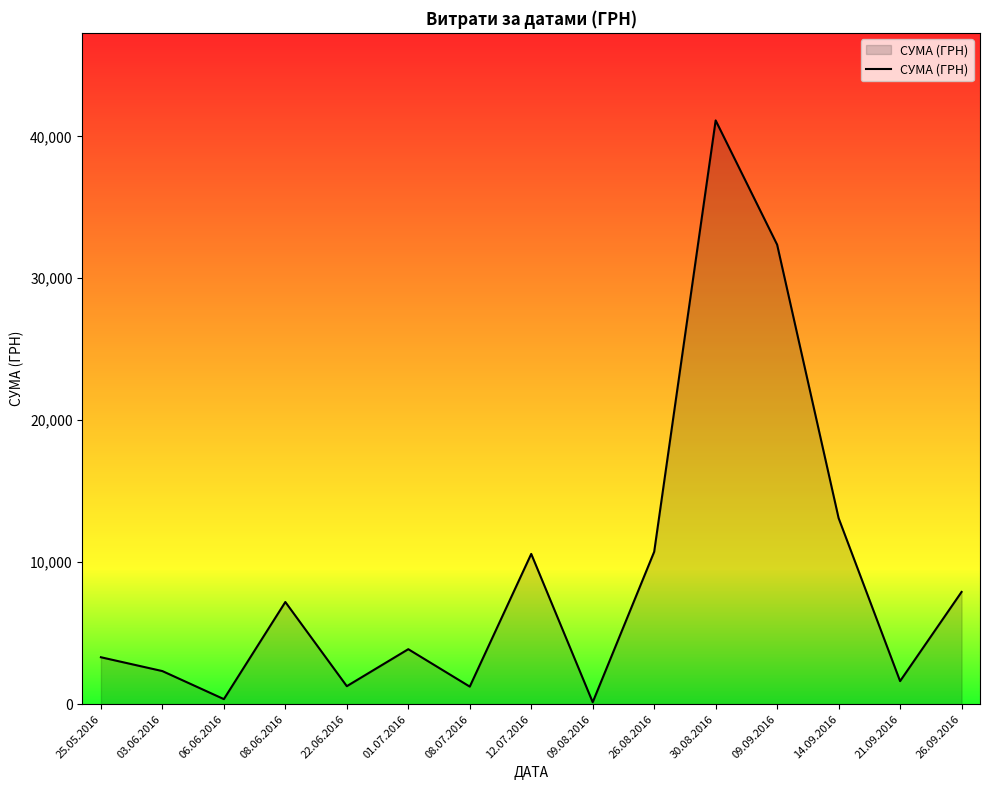

Between 22.06.2016 and 12.07.2016, which is larger?

12.07.2016